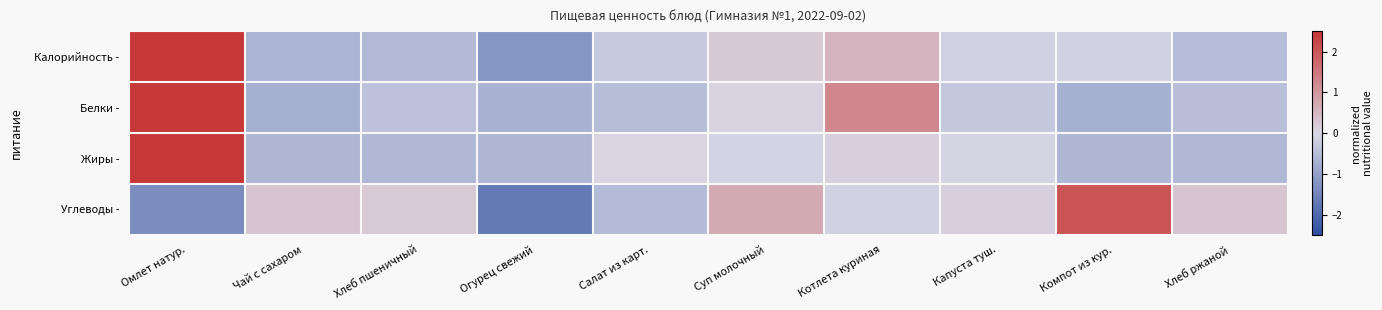

What is the difference between the highest and lowest values at Чай с сахаром?

1.0